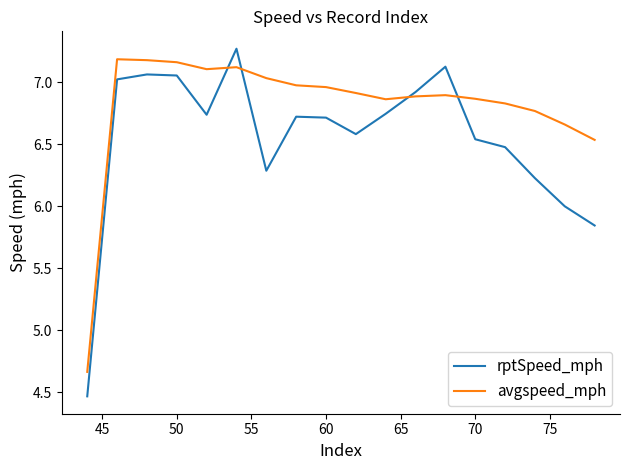

What is the sum of all rptSpeed_mph values?

117.8